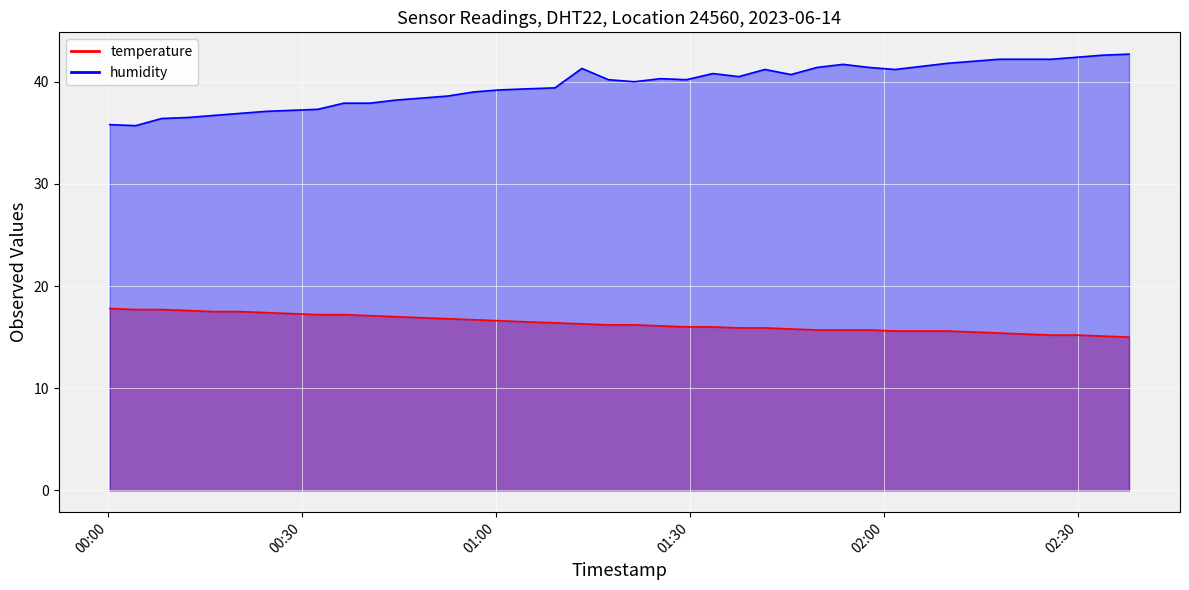

What is the spread (max minus min) of values at 2023-06-14T02:13:50?

26.5